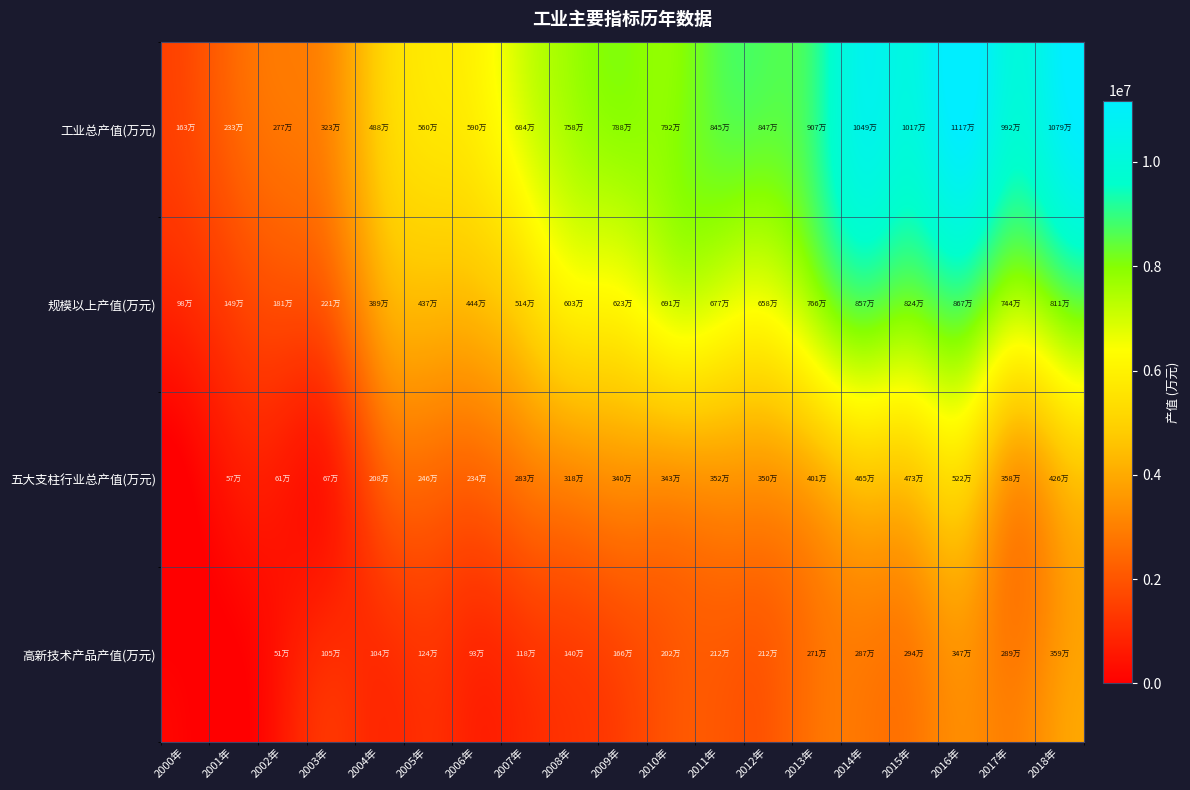

Rank the series at 2000年 from highest to lowest value.

工业总产值(万元), 规模以上产值(万元), 五大支柱行业总产值(万元), 高新技术产品产值(万元)